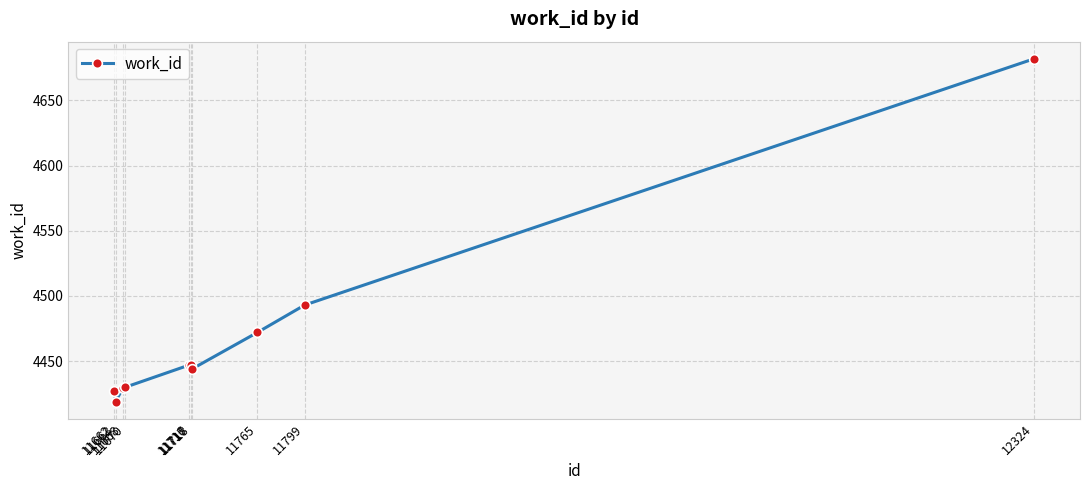

What is the difference between the second highest and second lowest values?

66